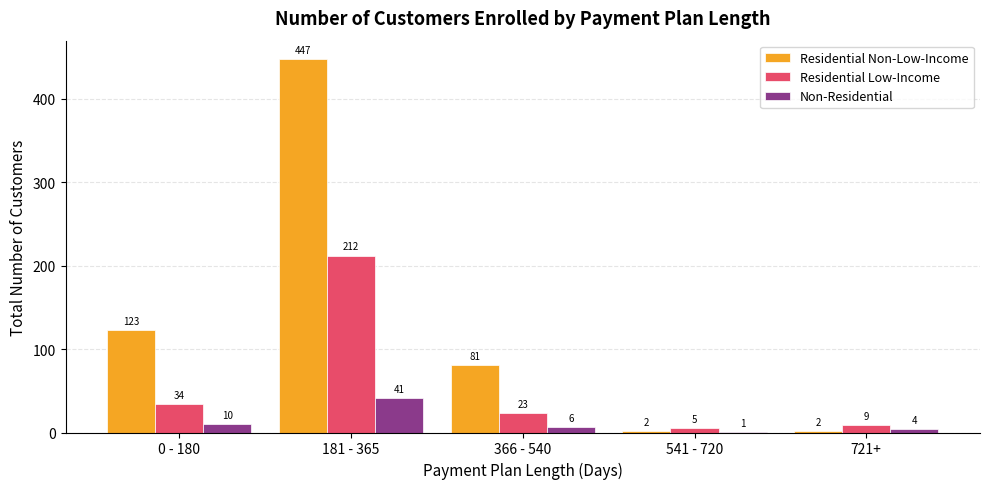

How many data points does each series have?

5